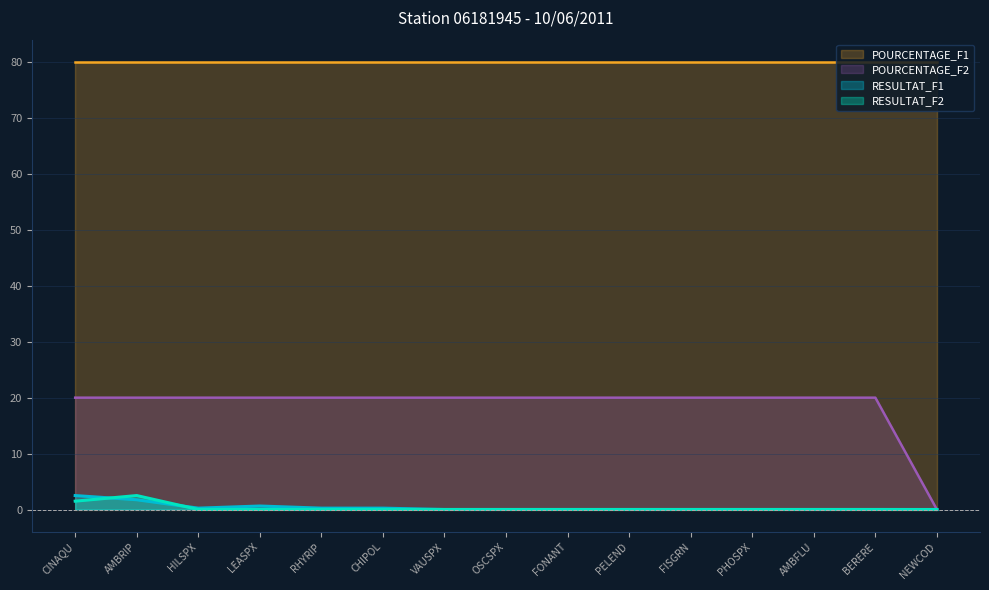

Between RHYRIP and FONANT, which series saw the biggest shift?

RESULTAT_F1